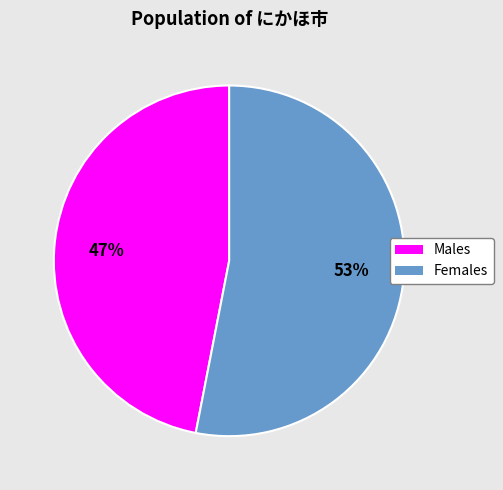

Is it true that 53% is 53% of the pie?

True